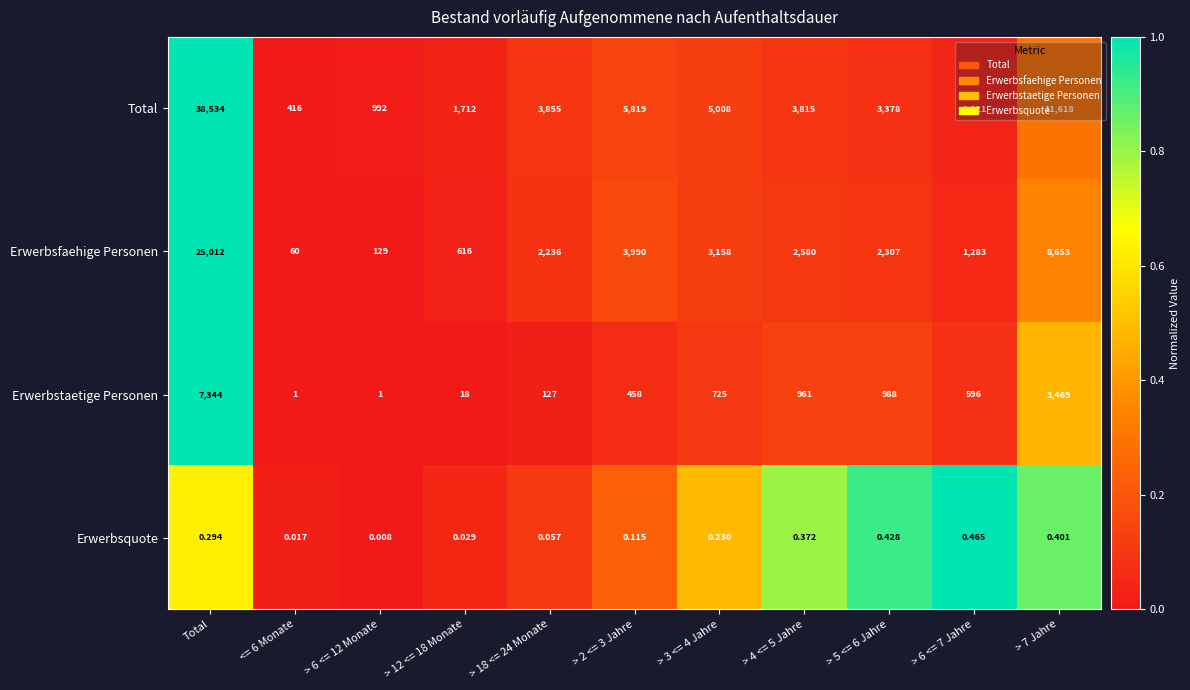

Is the value of Erwerbsquote at > 7 Jahre greater than the value of Erwerbstaetige Personen at Total?

No